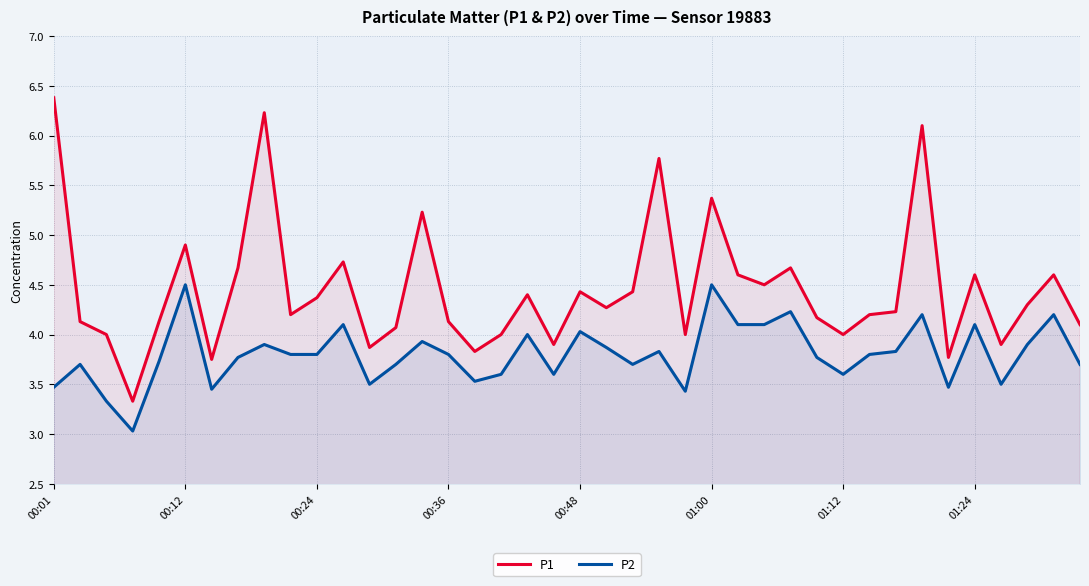

In P1, how many points are higher than both neighbors (excluding endpoints)?

12